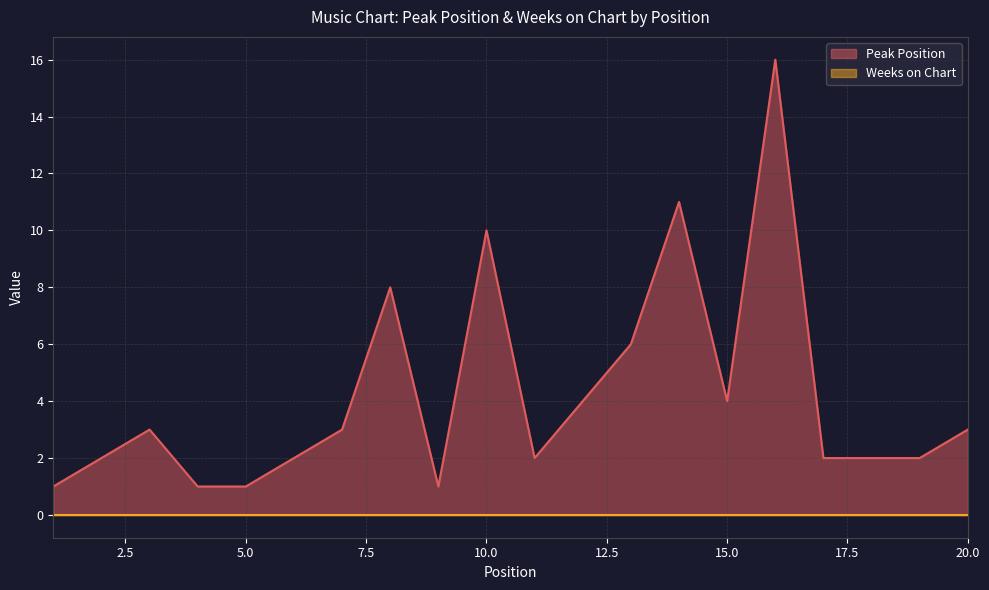

What is the value of the 5th point from the left?

1